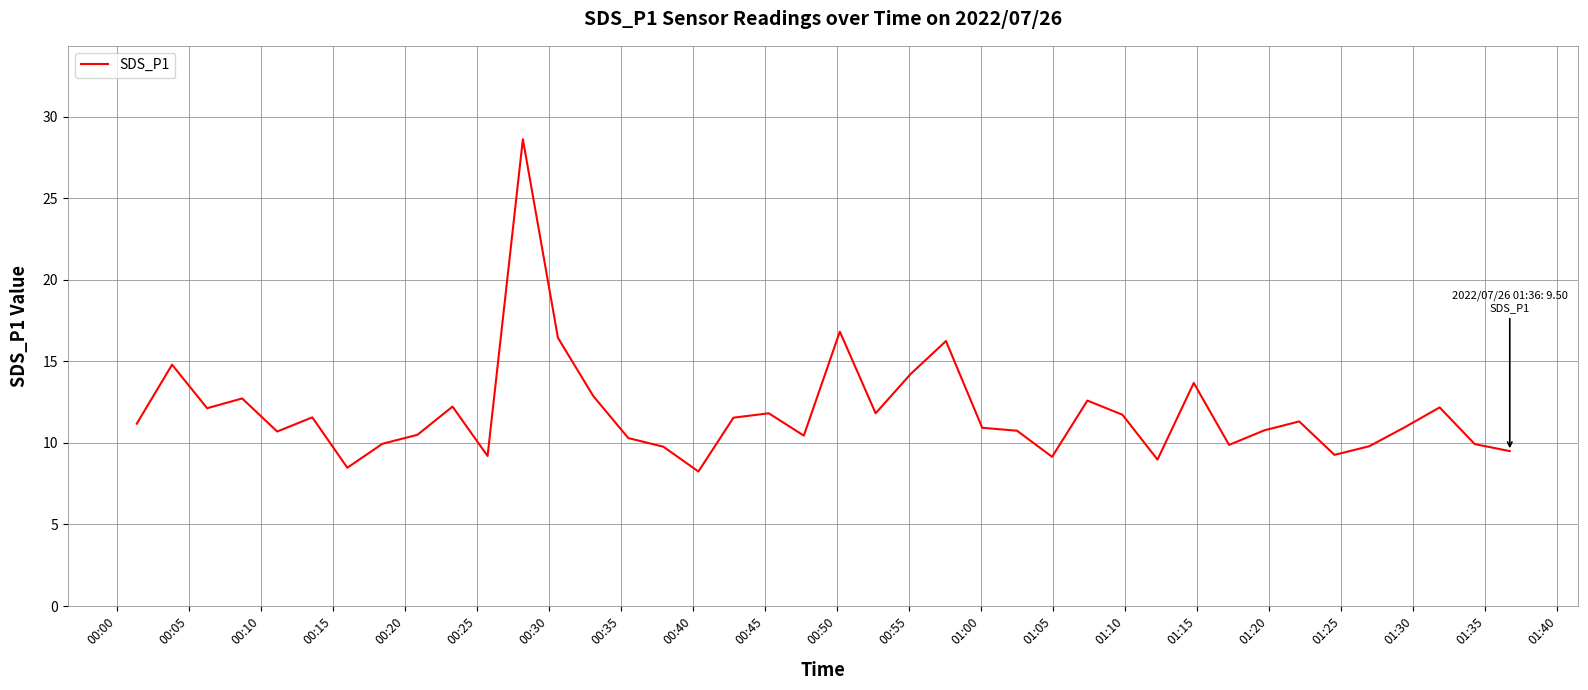

What is the greatest value displayed?

28.6